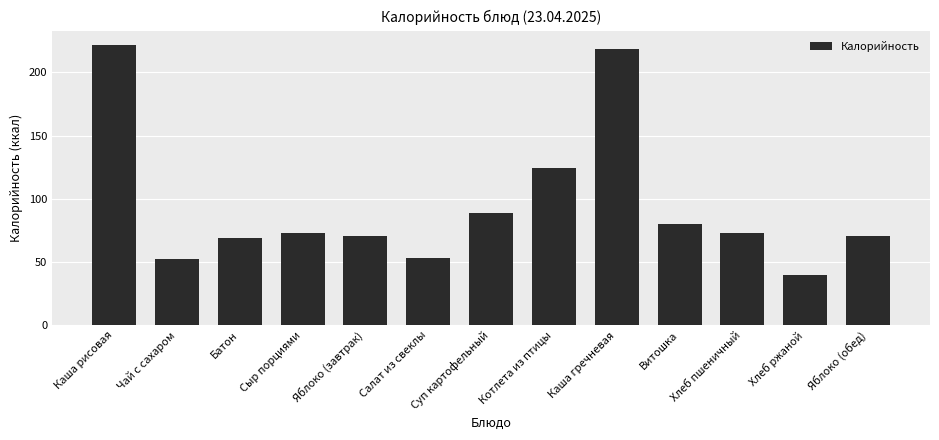

The value at Суп картофельный is 89.0. True or false?

True